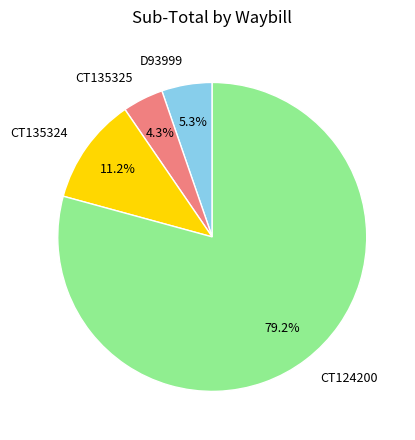

Between CT124200 and CT135324, which is larger?

CT124200